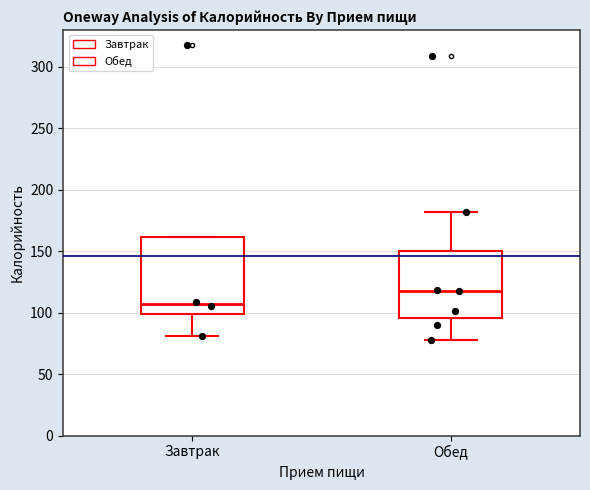

Reading left to right, read every box against the y-axis: the position of its median line, the range the box covers, and the ends of its whiskers. The values are not printed on the chart, so give them approximately, as read against the axis.

Завтрак: median 105, box 100 to 160, whiskers 80 to 160
Обед: median 120, box 95 to 150, whiskers 80 to 180